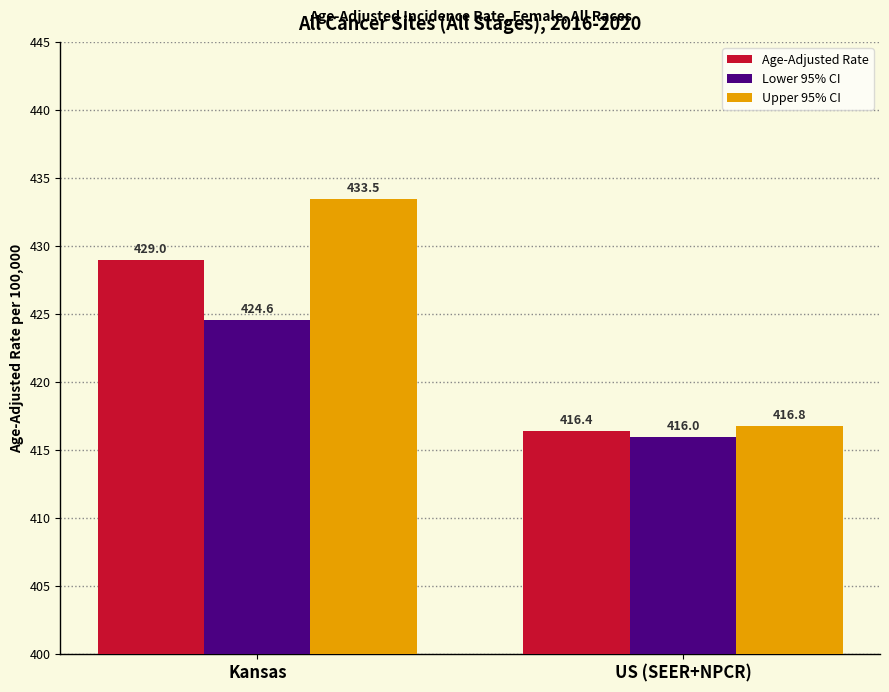

Is the value of Lower 95% CI at US (SEER+NPCR) greater than the value of Upper 95% CI at Kansas?

No